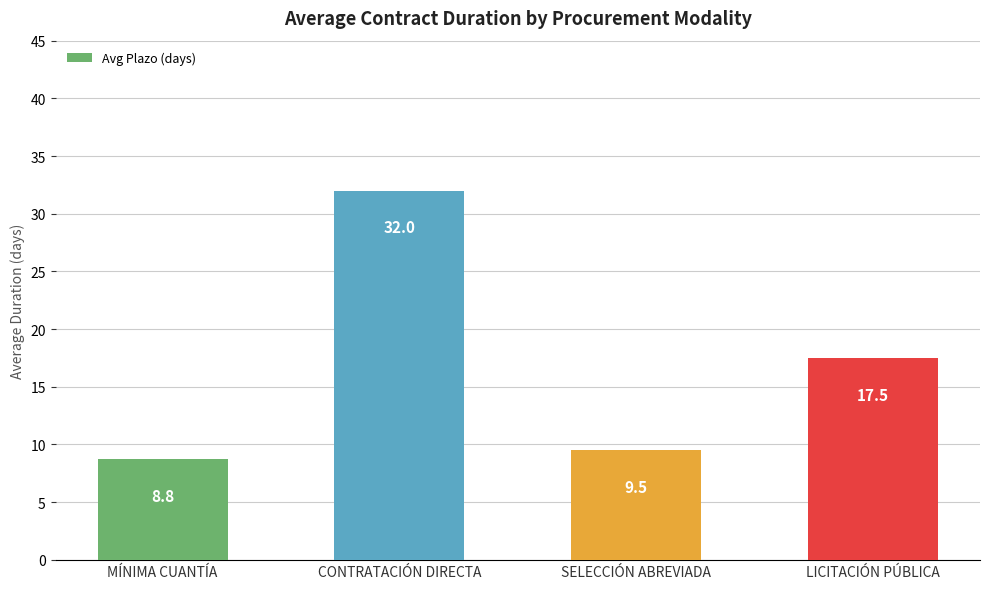

At which category does the chart reach its minimum across all series?

MÍNIMA CUANTÍA